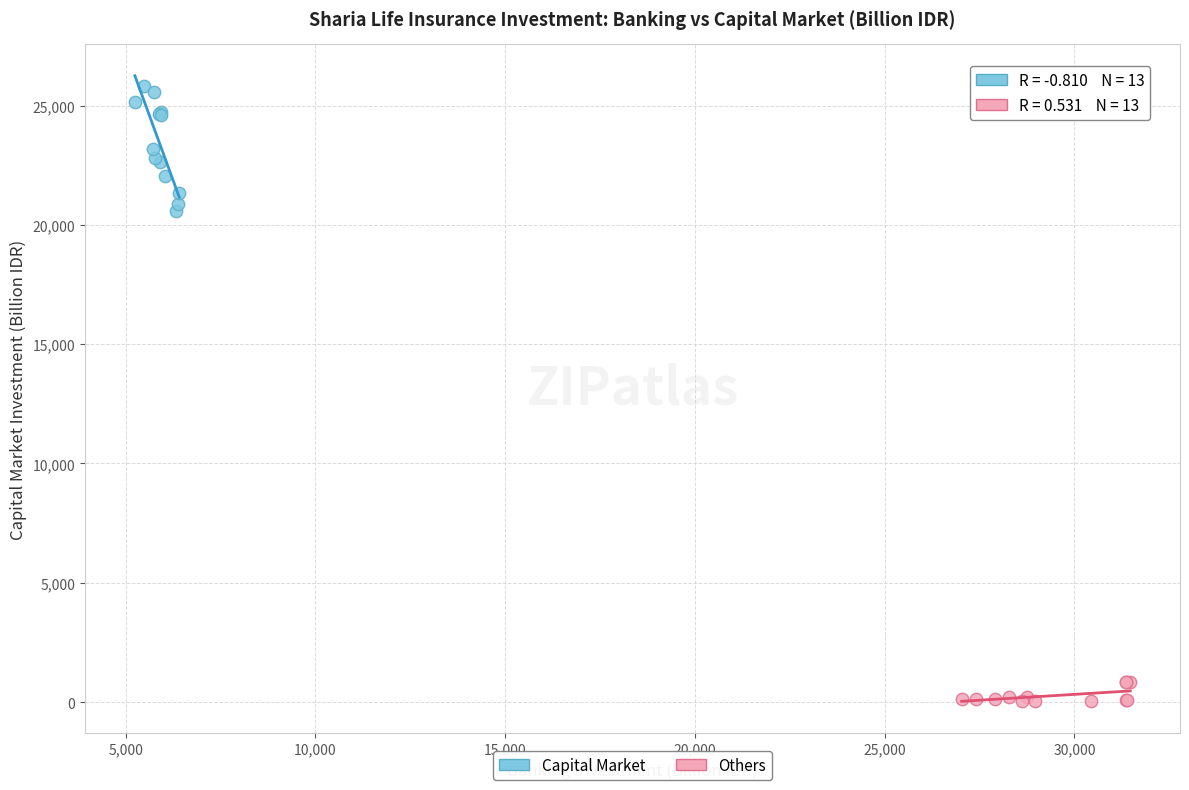

Which series has the largest Y range (max minus min)?

Capital Market